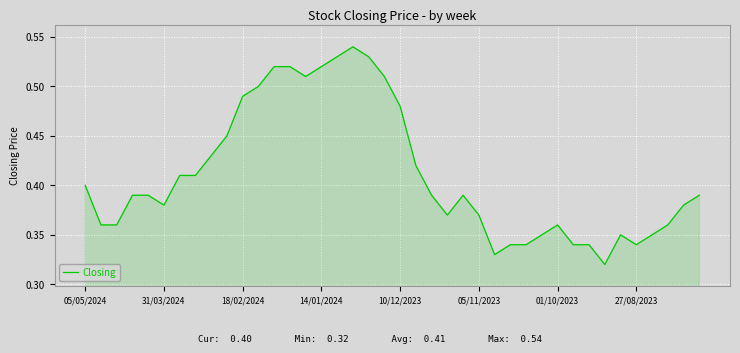

Is this an area chart (filled region under the line)?

Yes